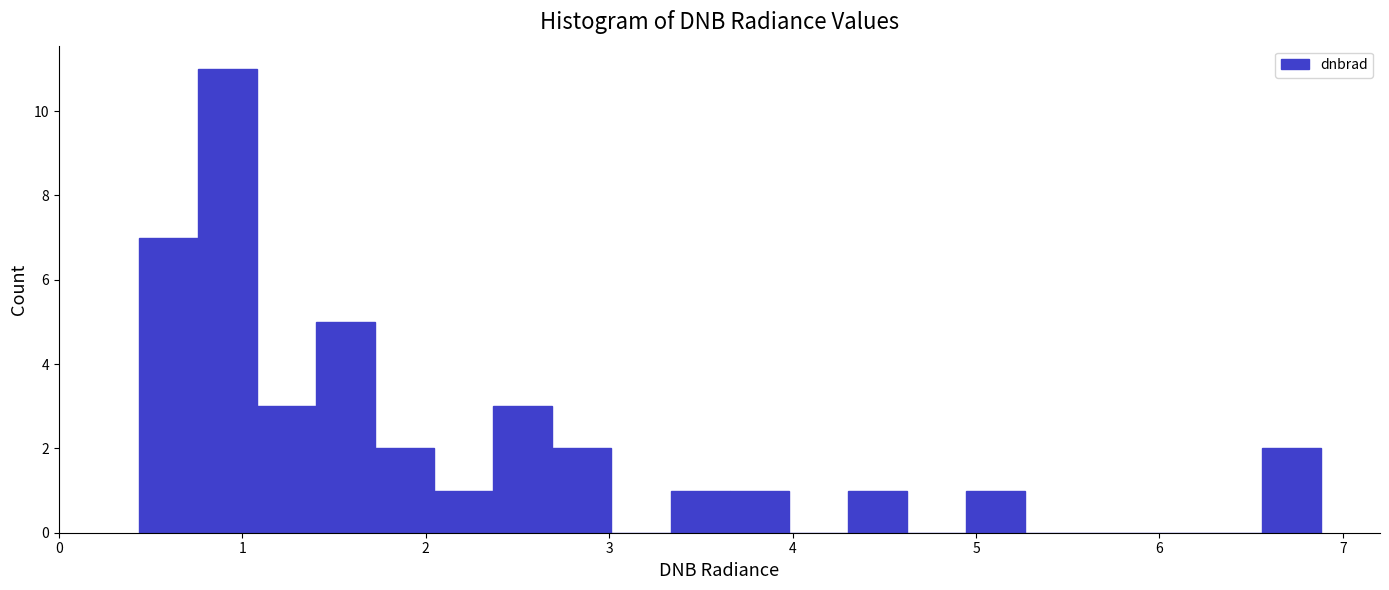

Around what value on the x-axis is the tallest bar? Give the approximate position of its centre, as read against the axis.

0.9